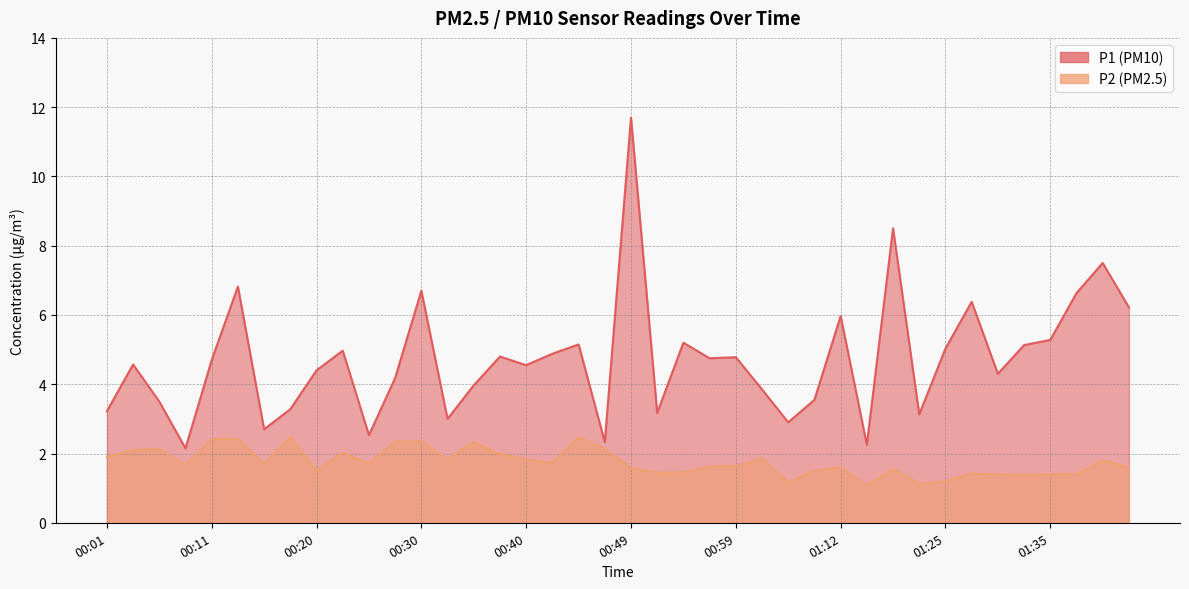

Which category has the highest value across all series?

00:49